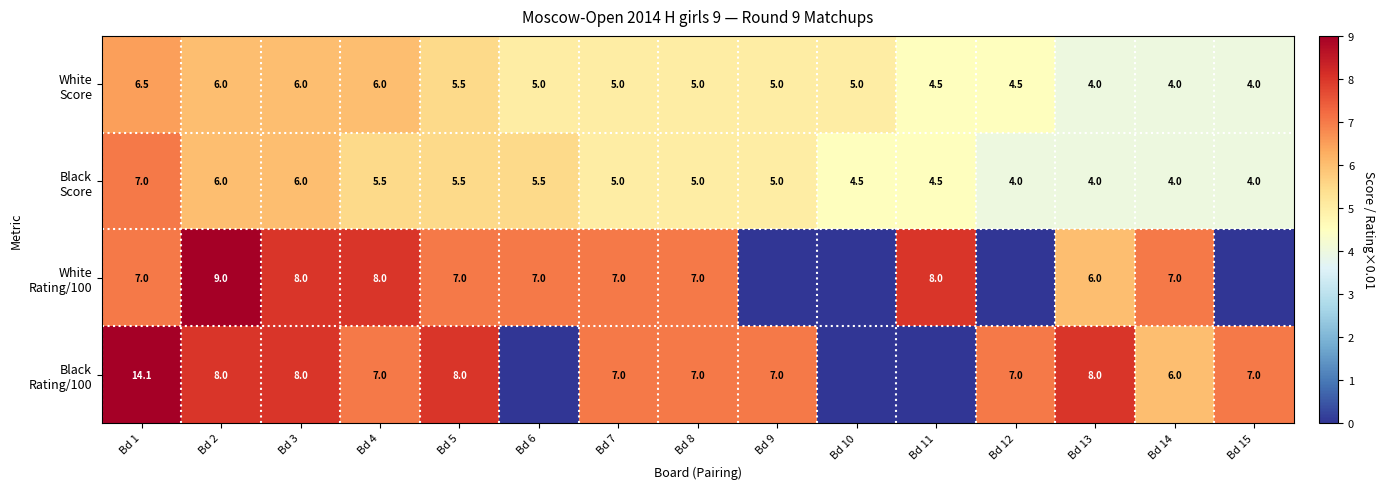

What is the total value across all series at Bd 2?

29.0